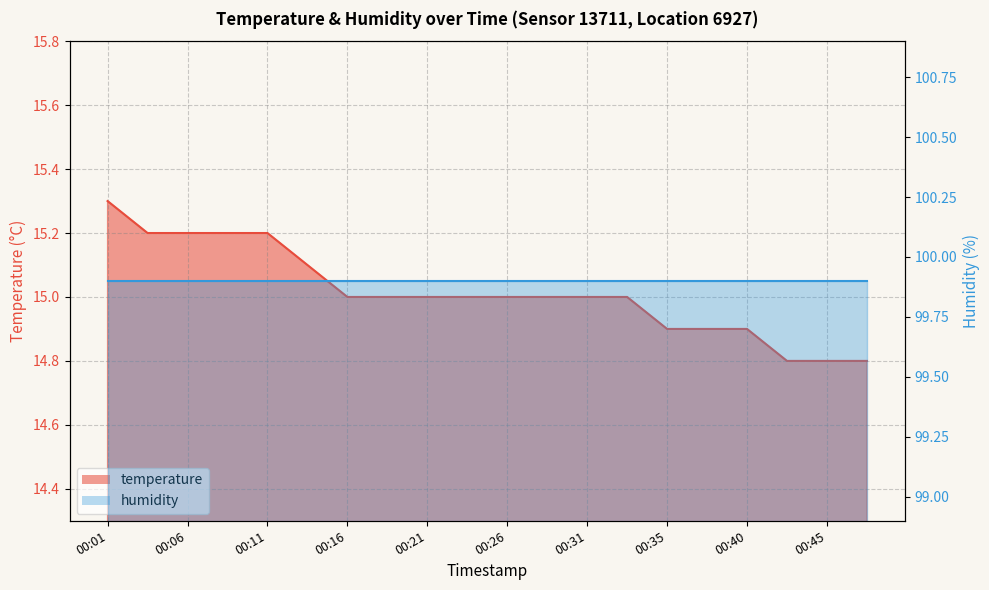

Which category has the lowest value across all series?

00:43